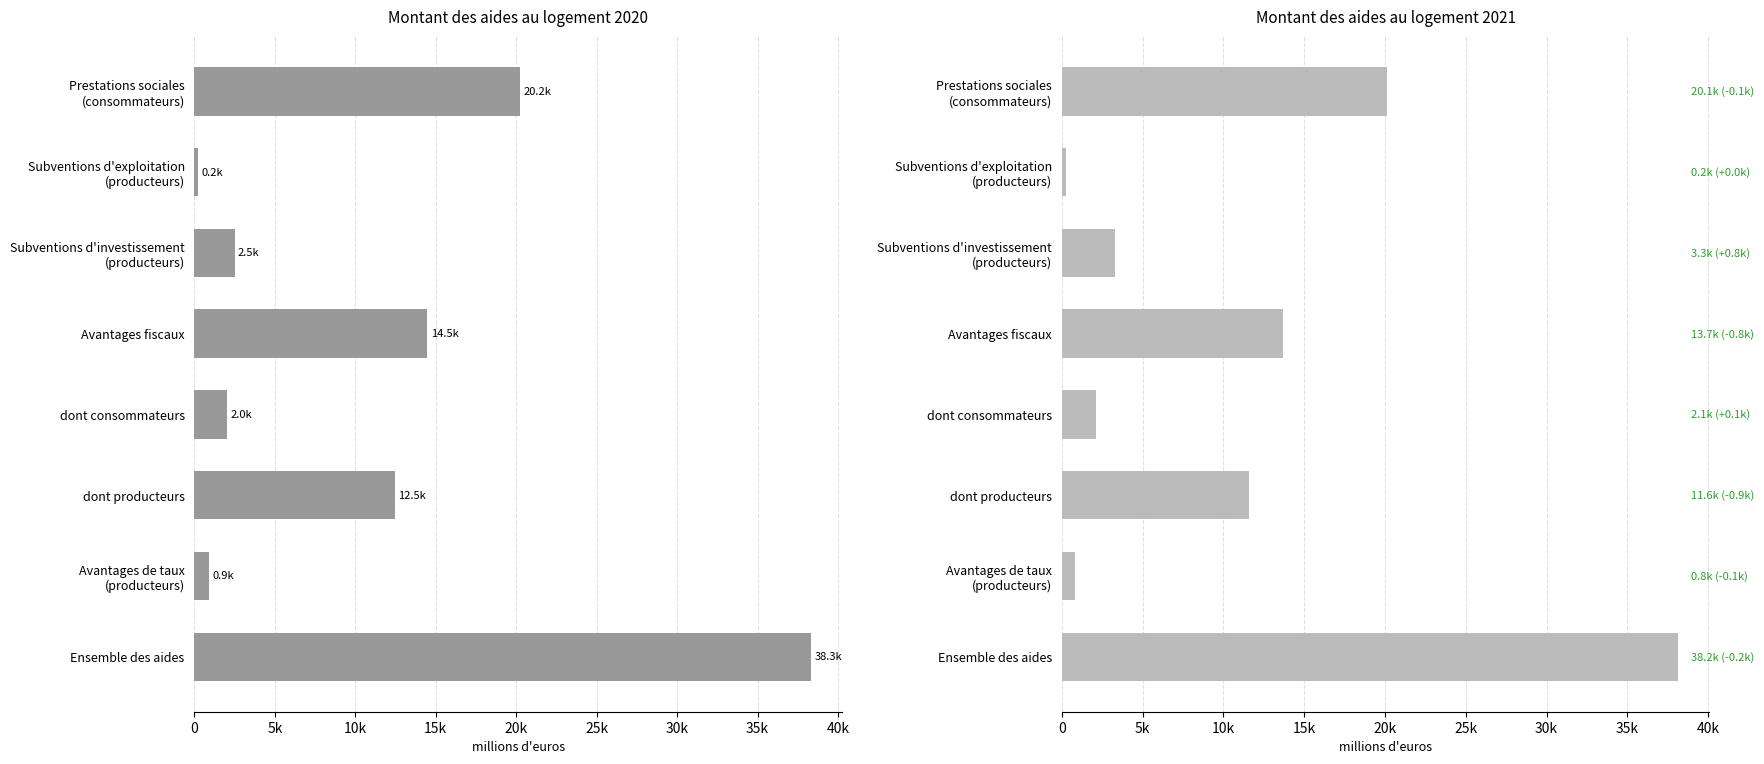

Which series has the largest range (max minus min)?

2020